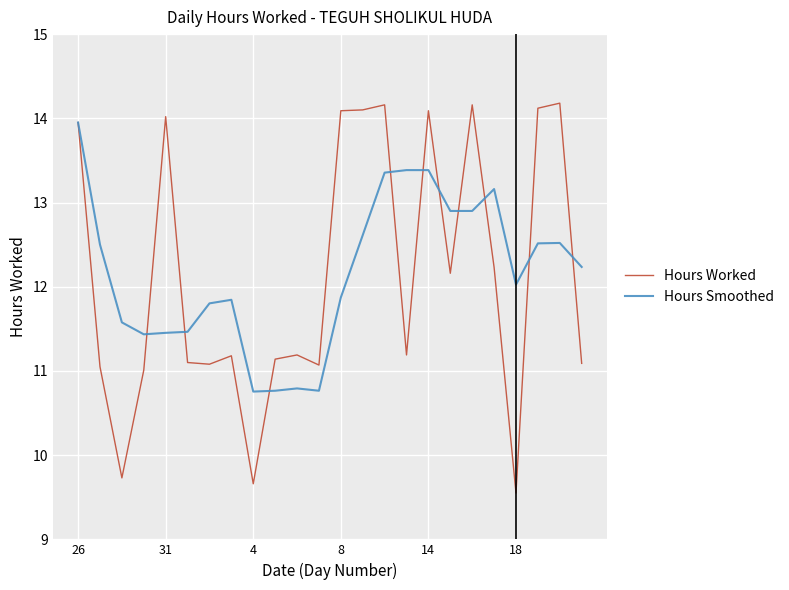

Which series has the largest range (max minus min)?

Hours Worked